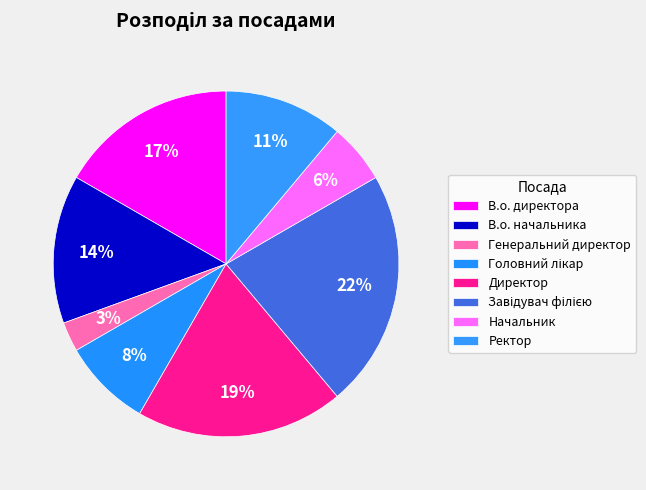

The Генеральний директор slice represents 1% of the pie. True or false?

False